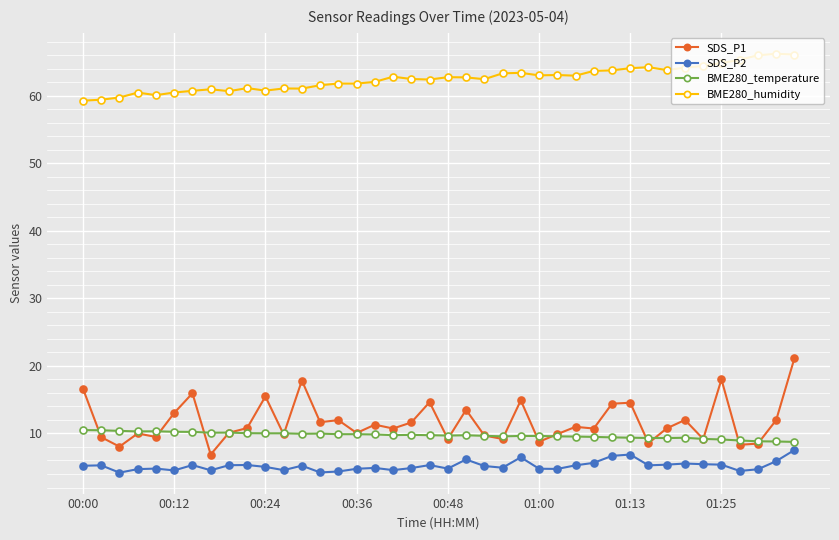

What are all the series names shown in the legend?

SDS_P1, SDS_P2, BME280_temperature, BME280_humidity